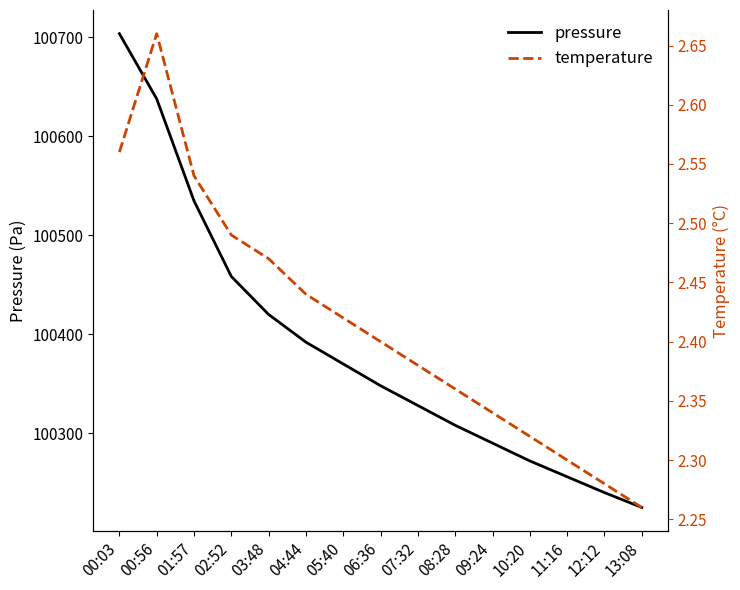

Reading left to right, what are all the values shown in this chart?

pressure: 00:03=100703.8	00:56=100637.9	01:57=100534.8	02:52=100458.4	03:48=100420.0	04:44=100392.0	05:40=100370.0	06:36=100348.0	07:32=100328.0	08:28=100308.0	09:24=100290.0	10:20=100272.0	11:16=100256.0	12:12=100240.0	13:08=100225.0
temperature: 00:03=2.6	00:56=2.7	01:57=2.5	02:52=2.5	03:48=2.5	04:44=2.4	05:40=2.4	06:36=2.4	07:32=2.4	08:28=2.4	09:24=2.3	10:20=2.3	11:16=2.3	12:12=2.3	13:08=2.3